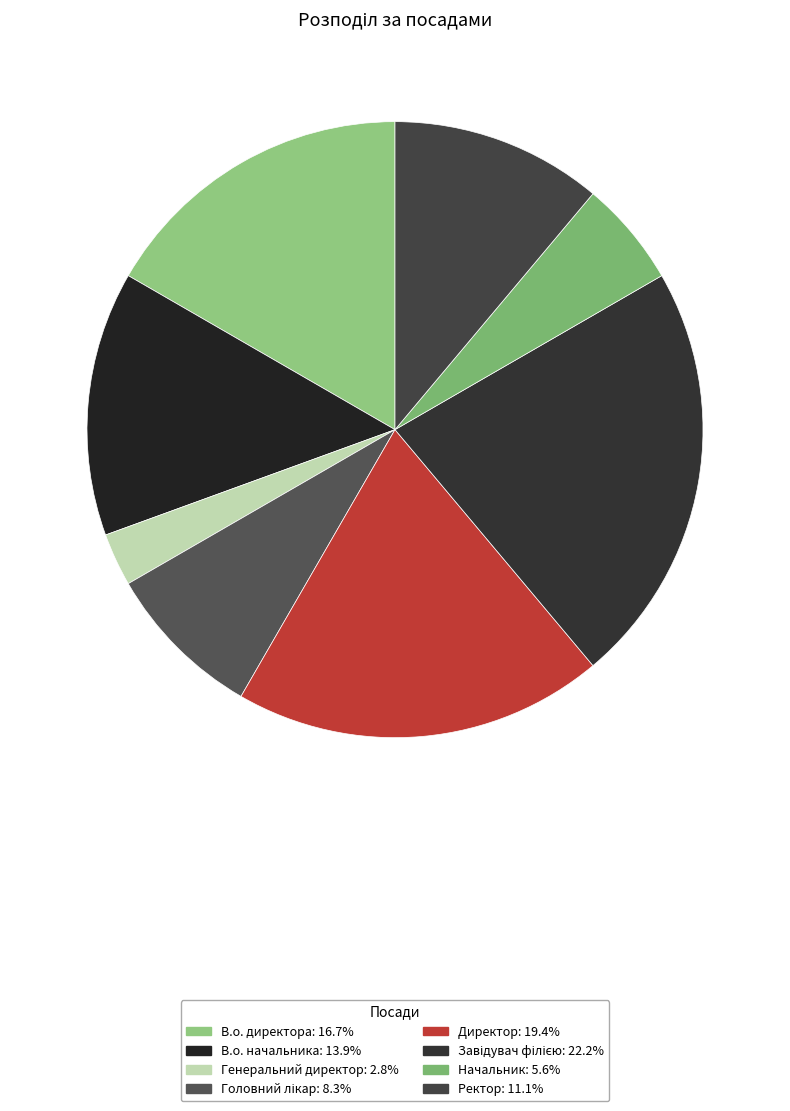

Which slice is the smallest?

Генеральний директор